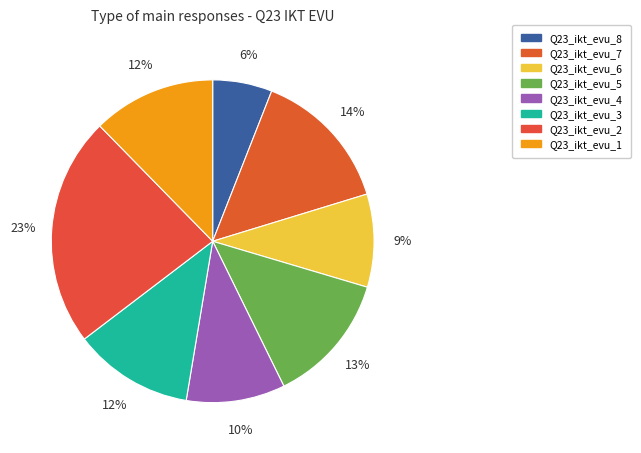

True or false: Q23_ikt_evu_1 accounts for 12% of the total.

True